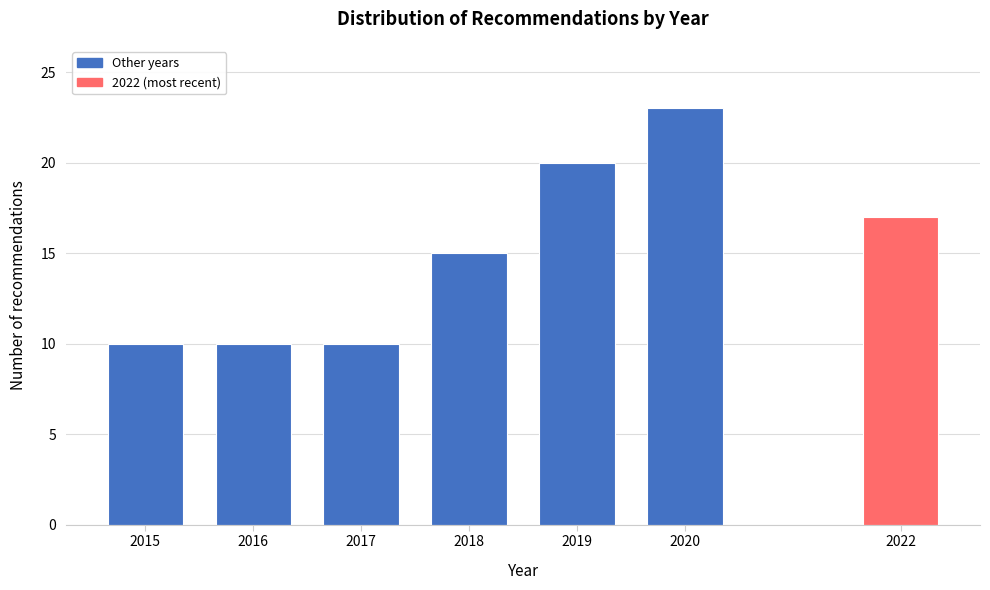

Reading right to left, list all the values displayed in this chart.

17	23	20	15	10	10	10